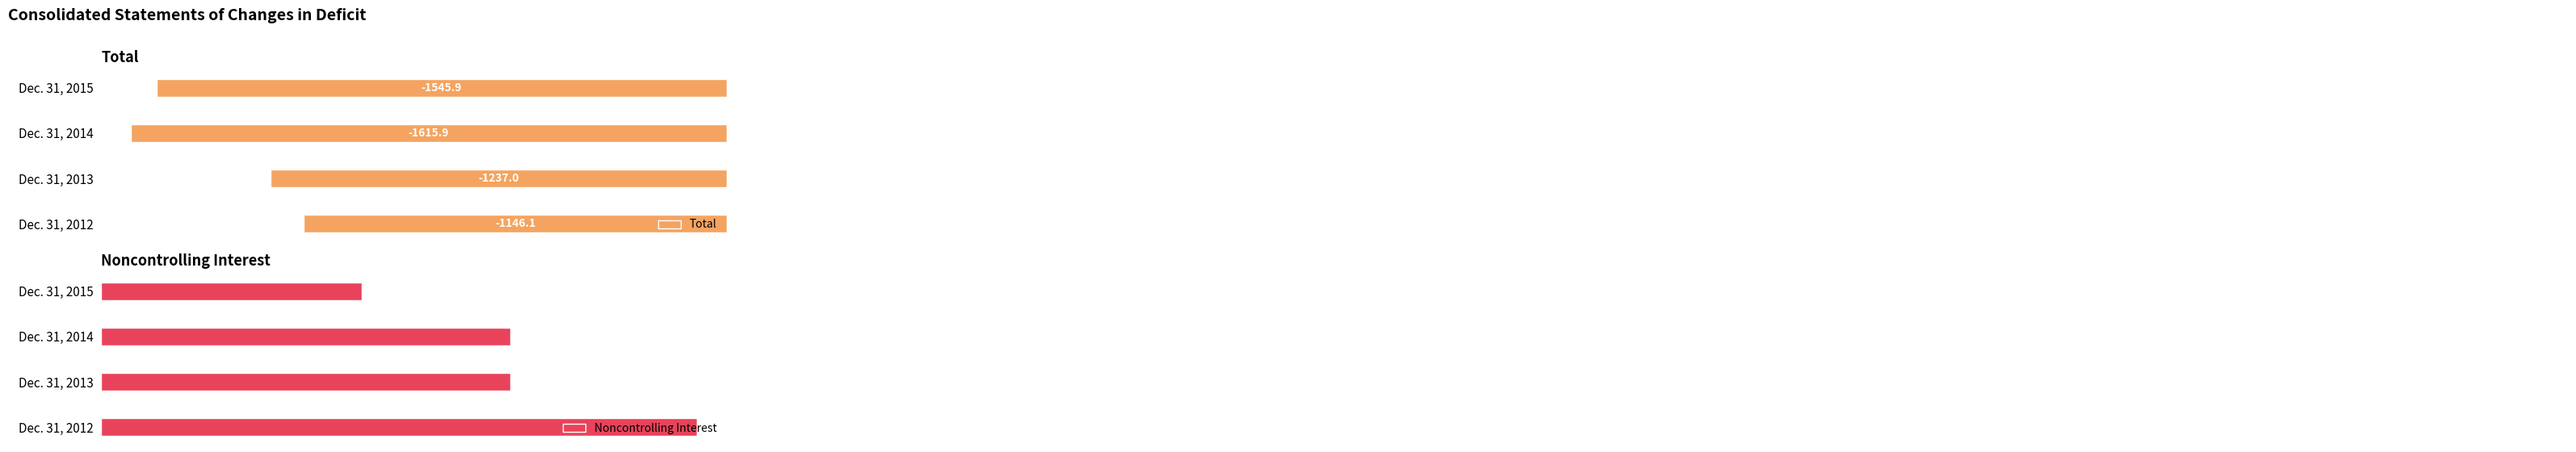

Rank the categories by Total value from lowest to highest.

Dec. 31, 2014, Dec. 31, 2015, Dec. 31, 2013, Dec. 31, 2012